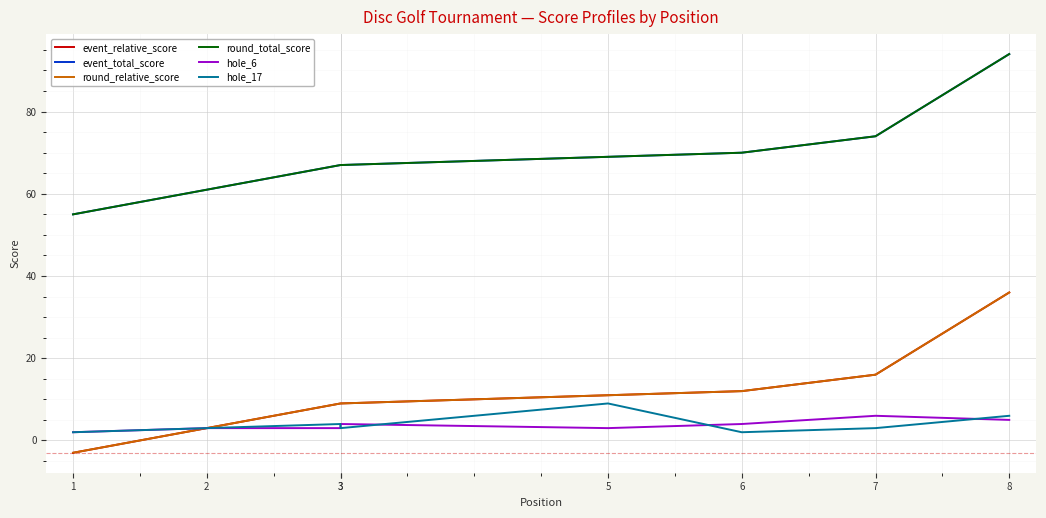

Is it true that event_total_score equals 13 at 1?

False